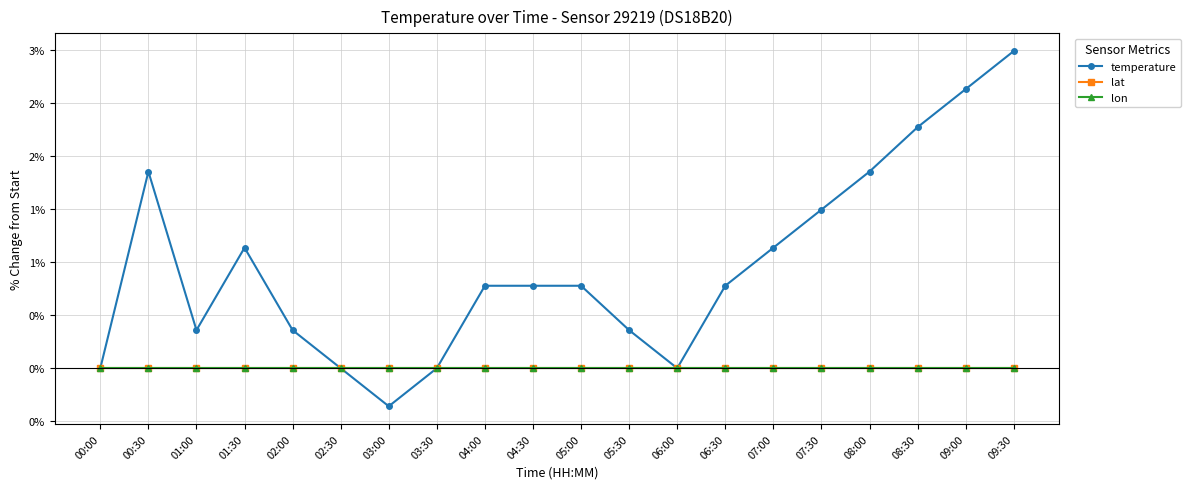

True or false: lon has a value of 0.0 at 05:30.

True